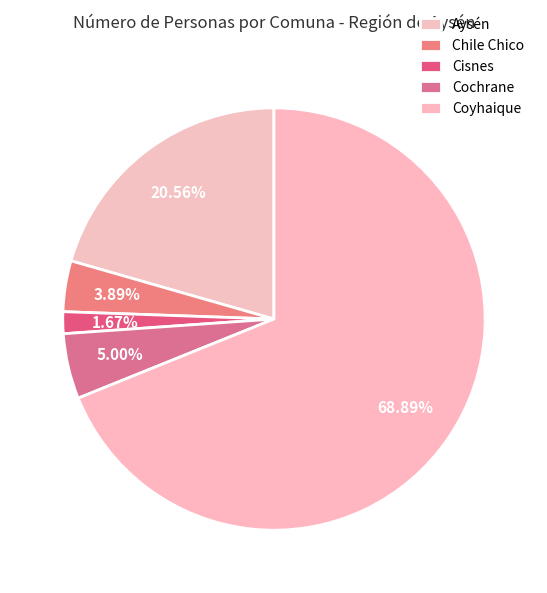

The Cisnes slice represents 2% of the pie. True or false?

True